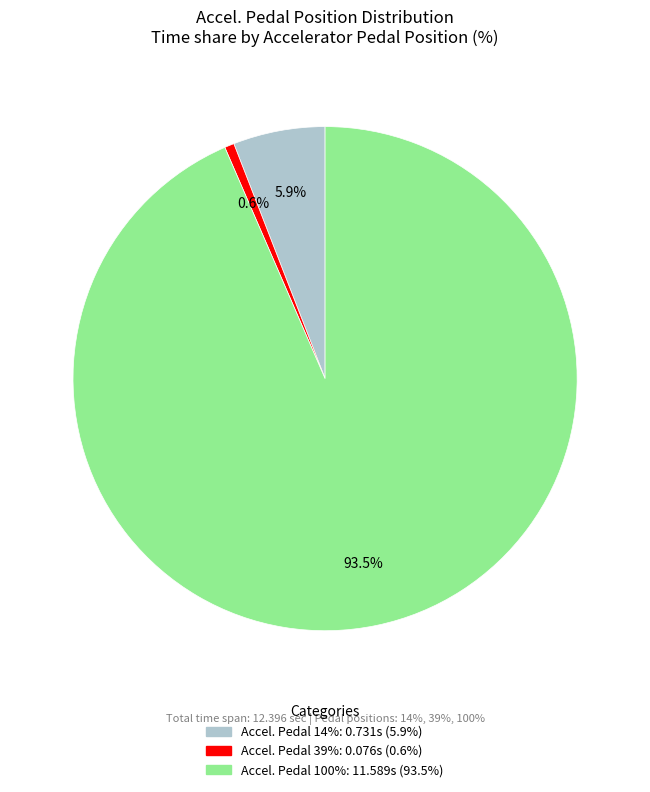

Rank the categories by value from highest to lowest.

100, 14, 39